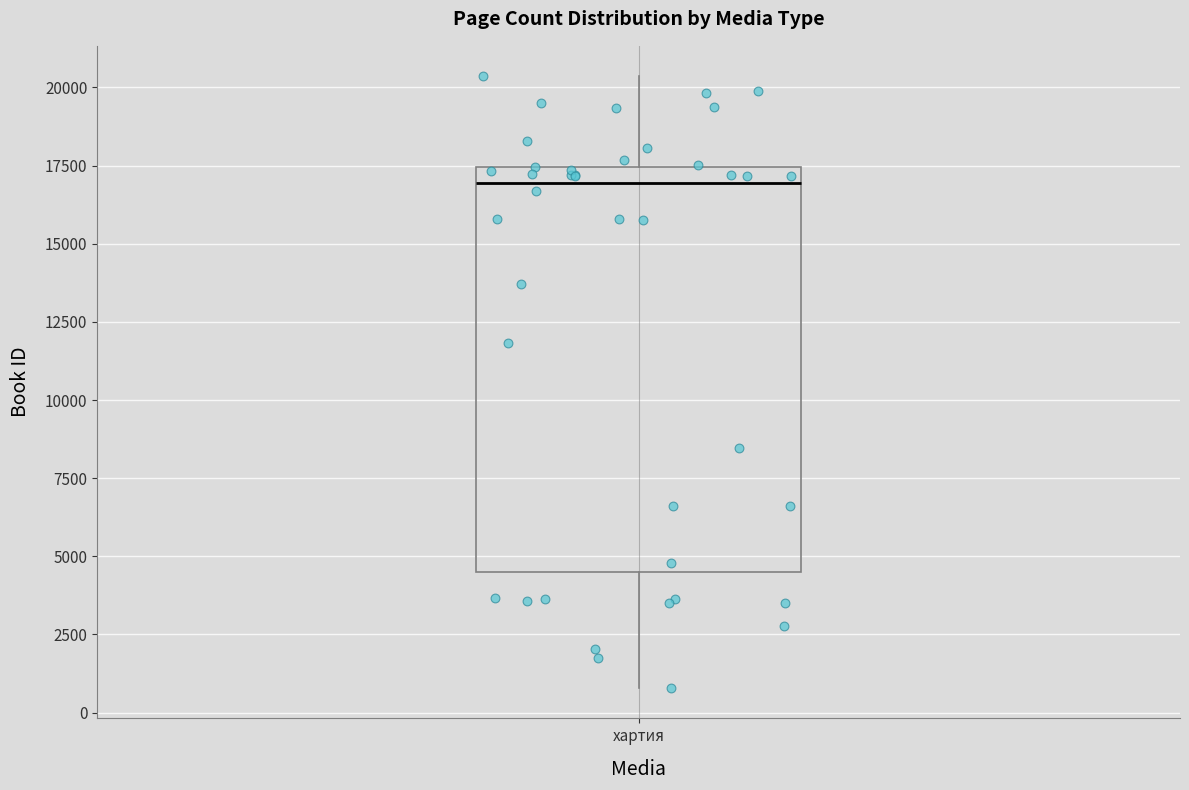

Where is the upper edge of the box for хартия on the y-axis? The values are not printed on the chart, so give them approximately, as read against the axis.

17500